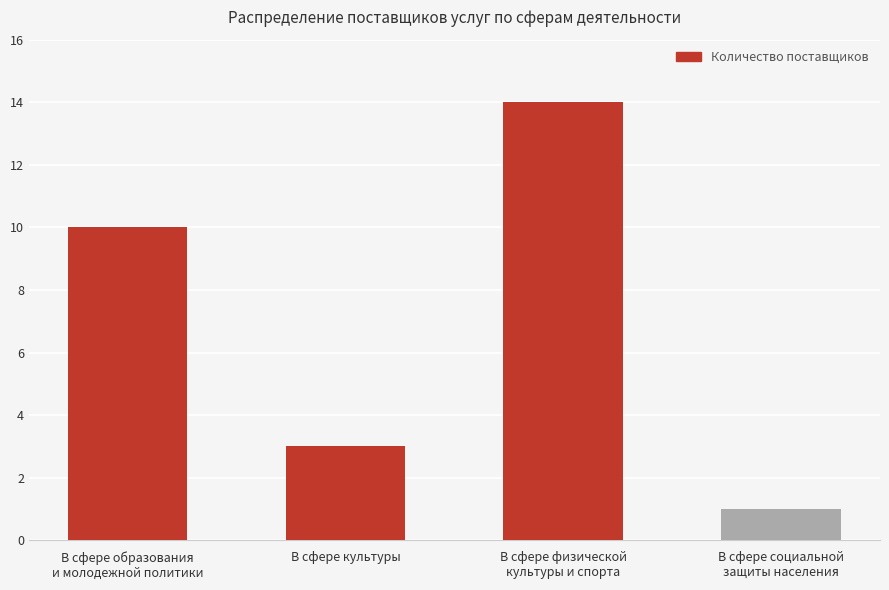

What position from the left is В сфере социальной
защиты населения?

4